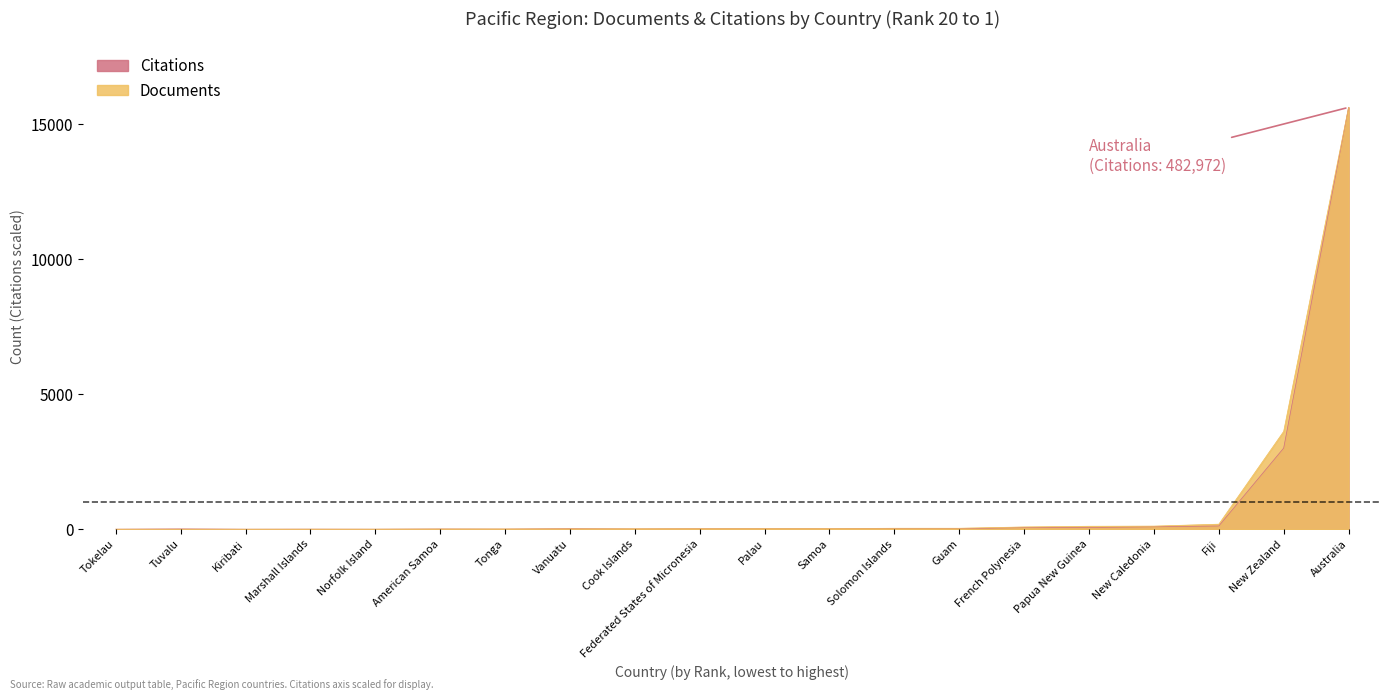

How many times do Citations and Documents cross each other?

4